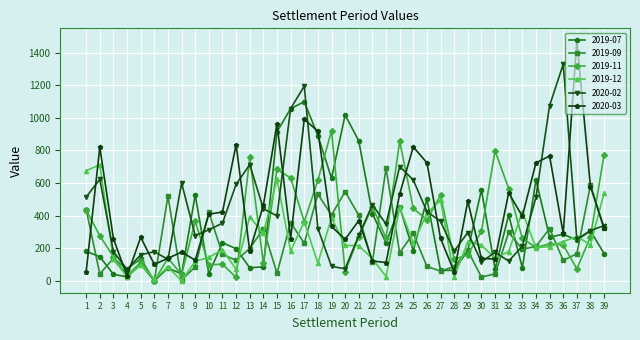

Which series has the widest spread of values?

2020-03